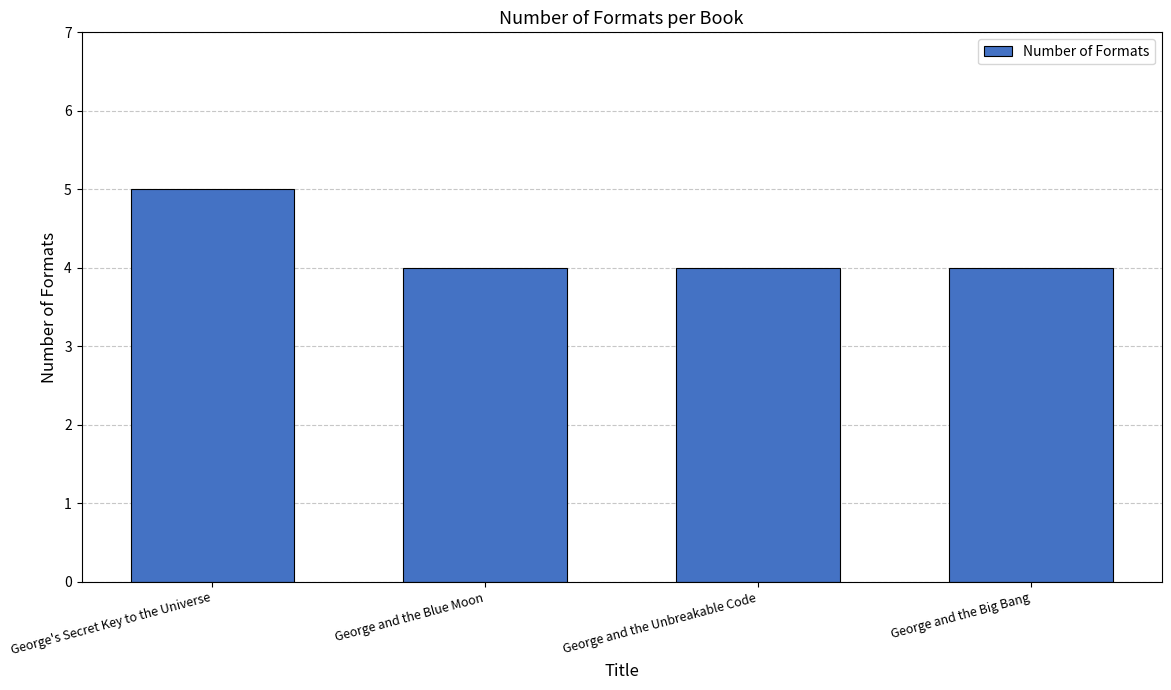

What is the value of the 1st bar from the left?

5